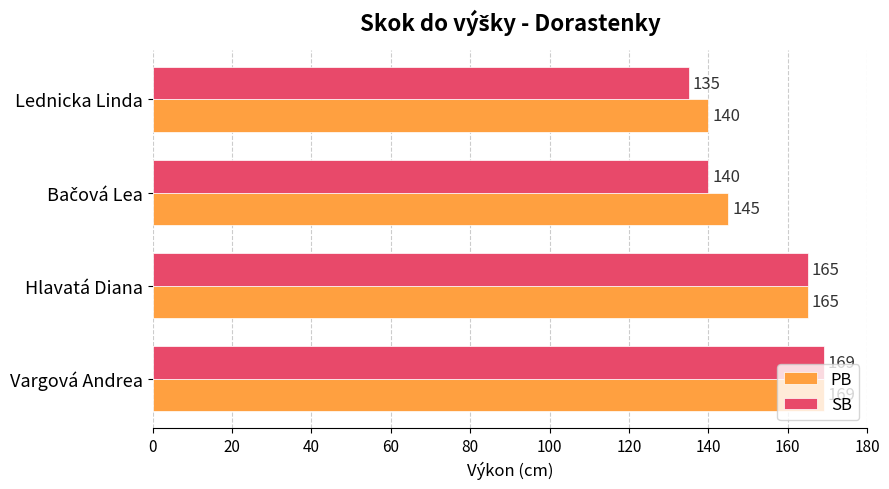

Count the PB values in the range 145 to 169.

3